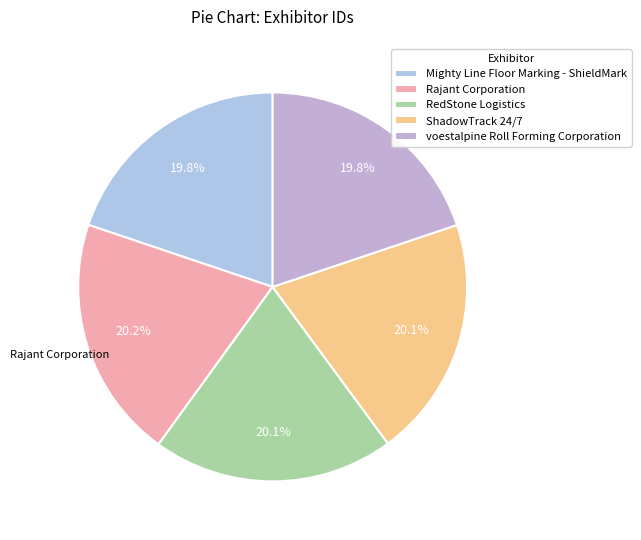

Rank the categories by value from highest to lowest.

Rajant Corporation, RedStone Logistics, ShadowTrack 24/7, voestalpine Roll Forming Corporation, Mighty Line Floor Marking - ShieldMark